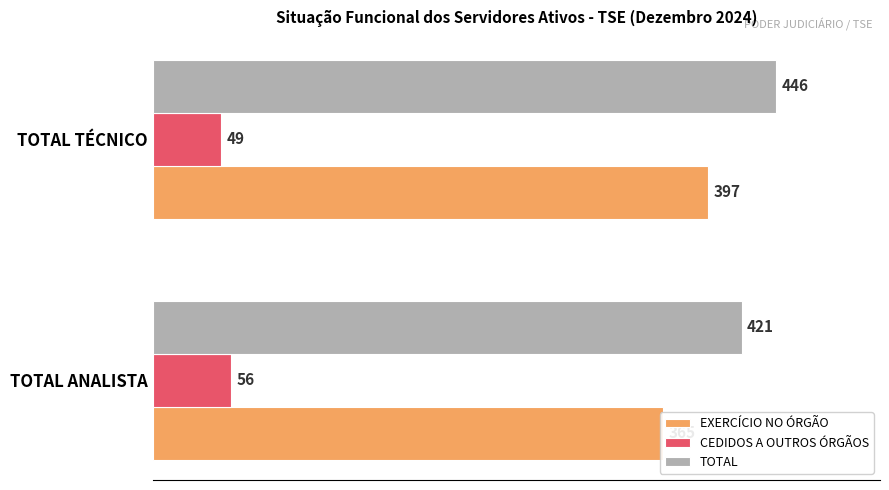

What is the lowest value of the TOTAL series?

421